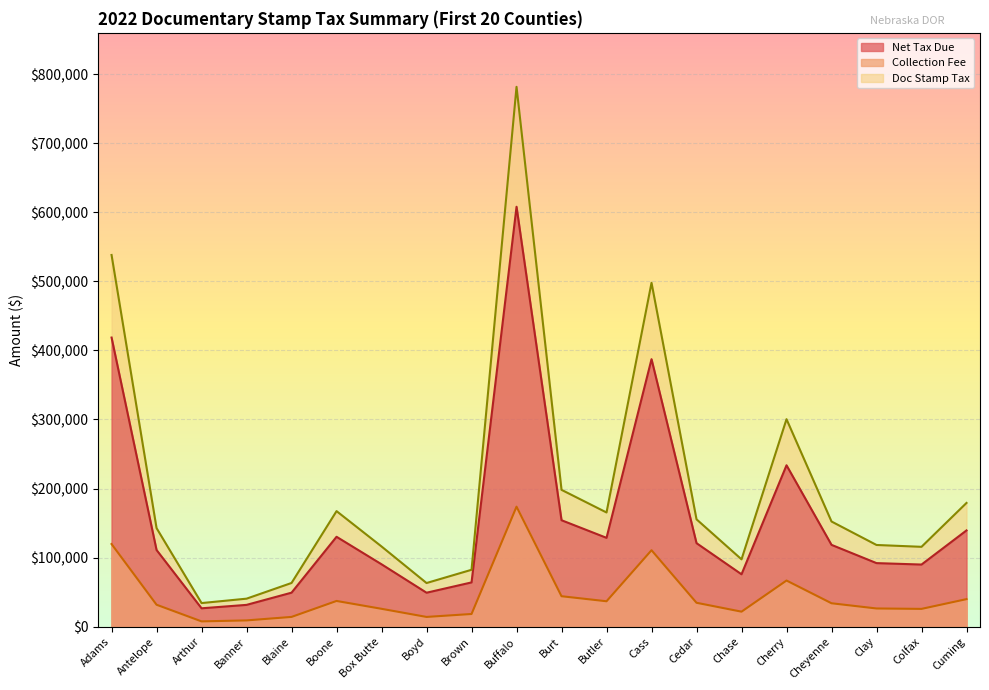

What is the difference between the maximum and minimum values in the Doc Stamp Tax series?

747573.8